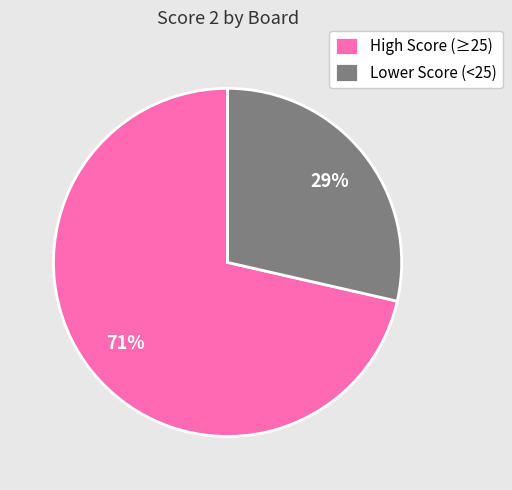

To the nearest percent, what percentage of the pie is Lower Score (<25)?

29%